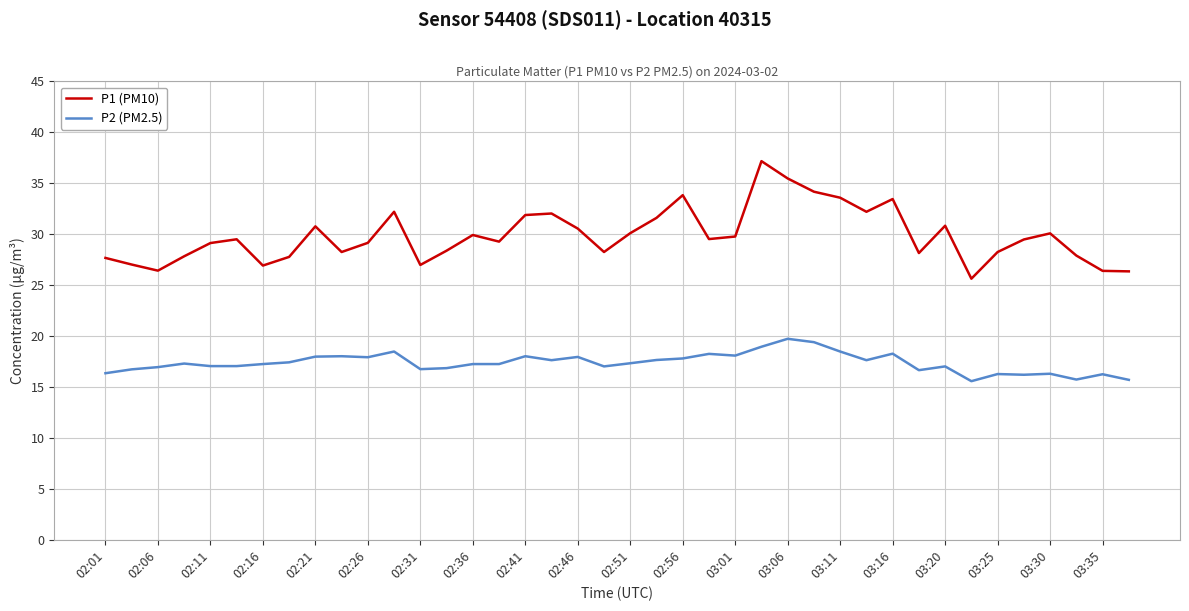

Rank the series by their average value, from highest to lowest.

P1 (PM10), P2 (PM2.5)